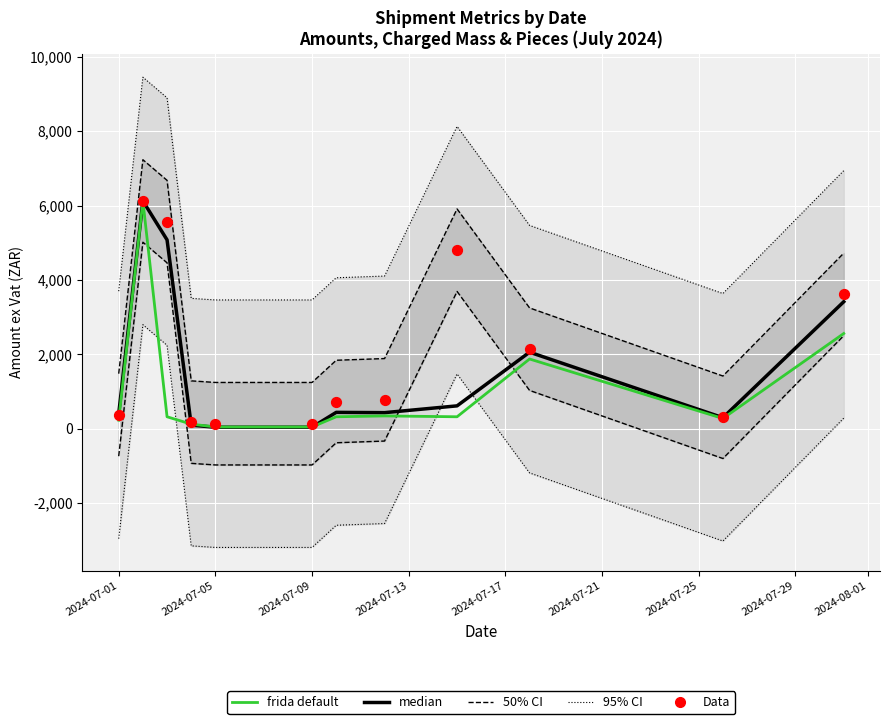

Which series has the largest total across all categories?

Data